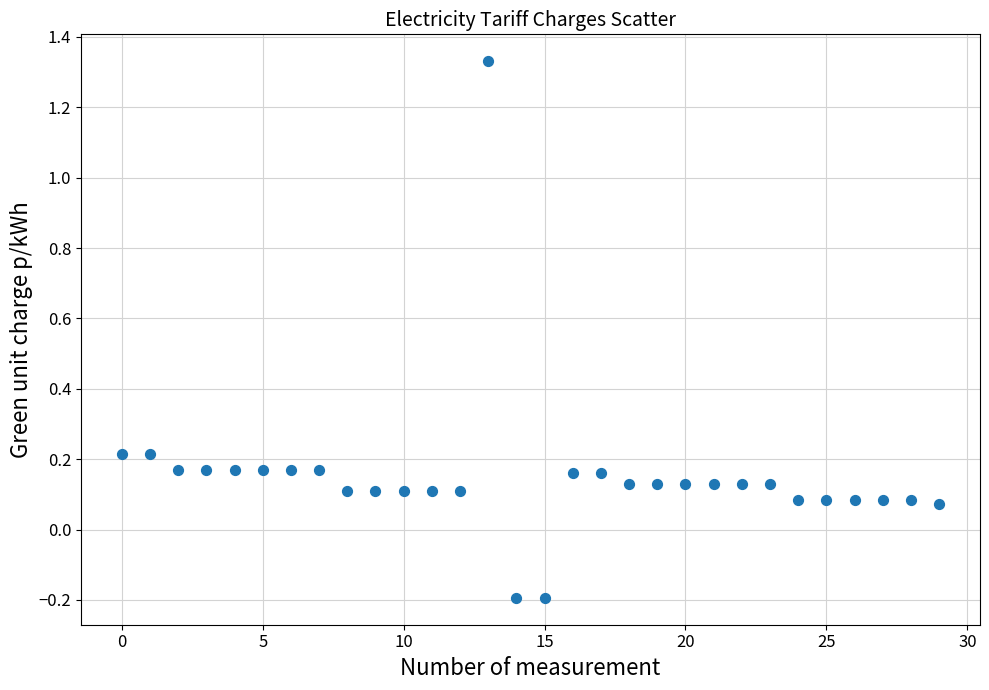

What is the range of Y values (max minus min)?

1.5